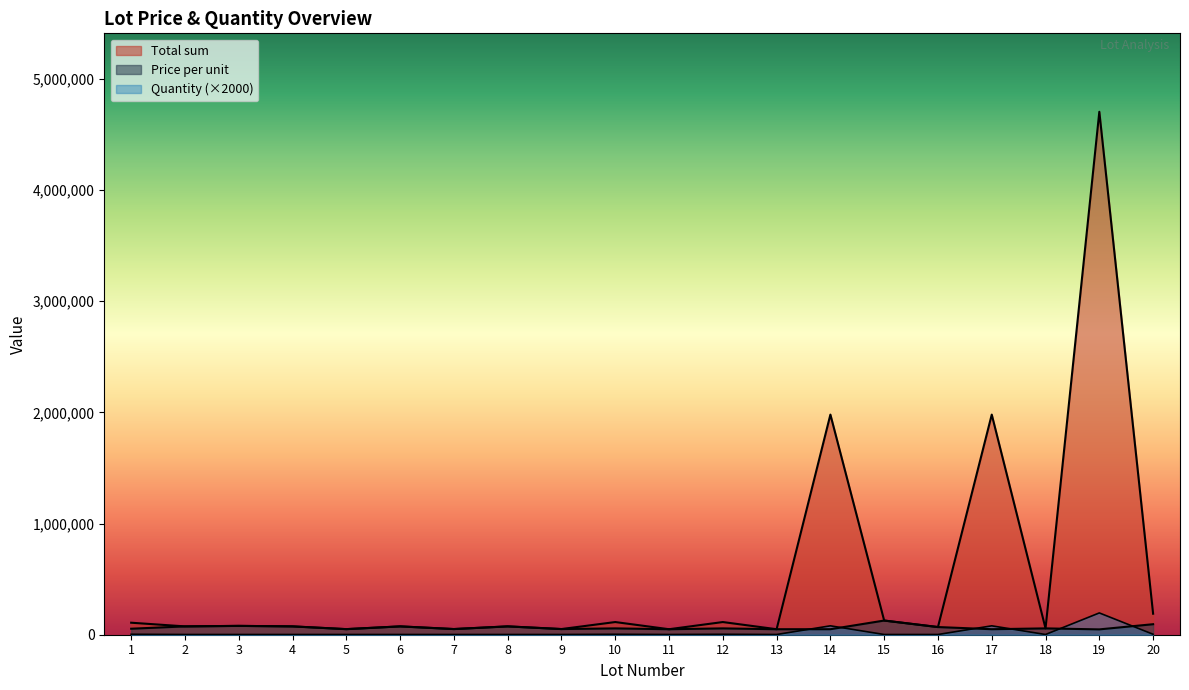

What are all the series names shown in the legend?

Price per unit, Total sum, Quantity